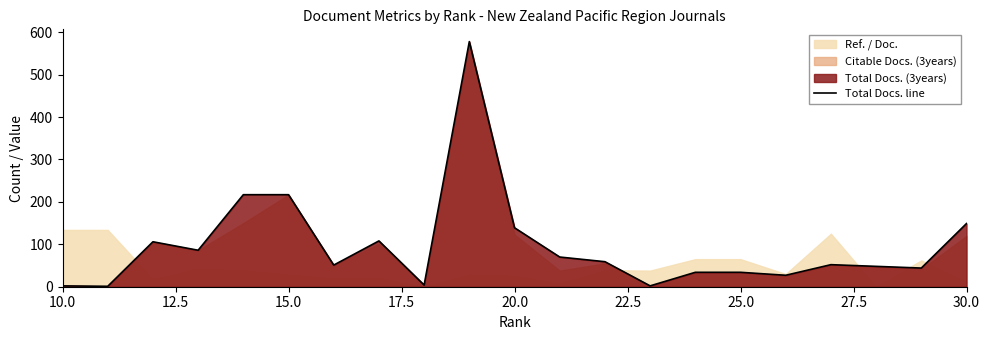

Is it true that Total Docs. line equals 34 at 25.0?

True